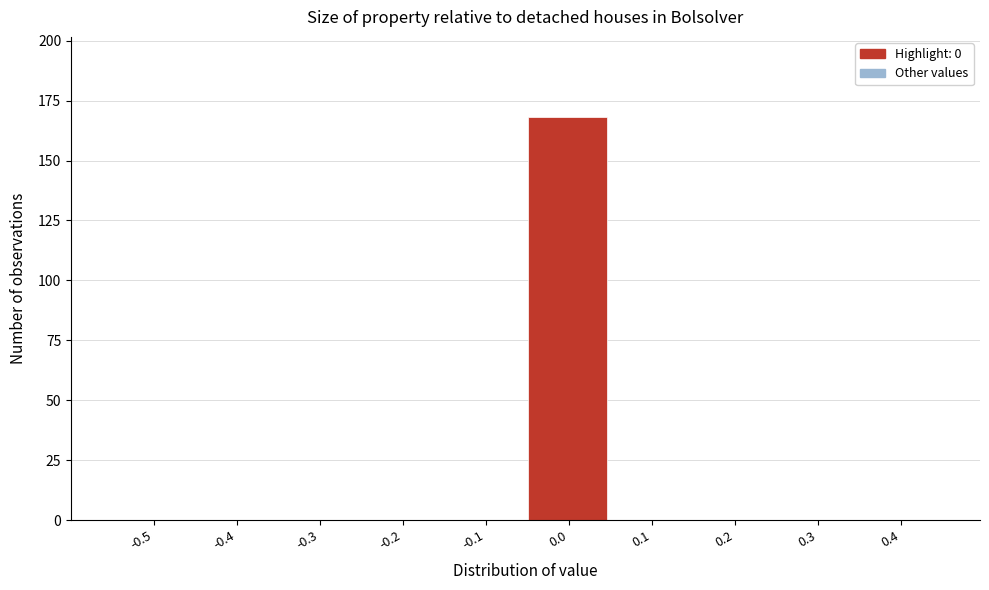

Reading left to right, transcribe all the data shown in this chart.

-0.5=0	-0.4=0	-0.3=0	-0.2=0	-0.1=0	0.0=168	0.1=0	0.2=0	0.3=0	0.4=0